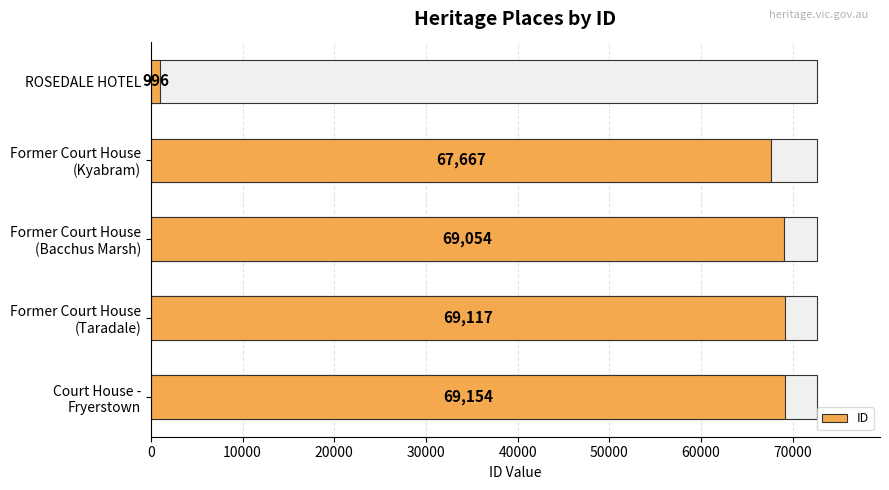

Are the bars grouped side by side (vs. stacked)?

No